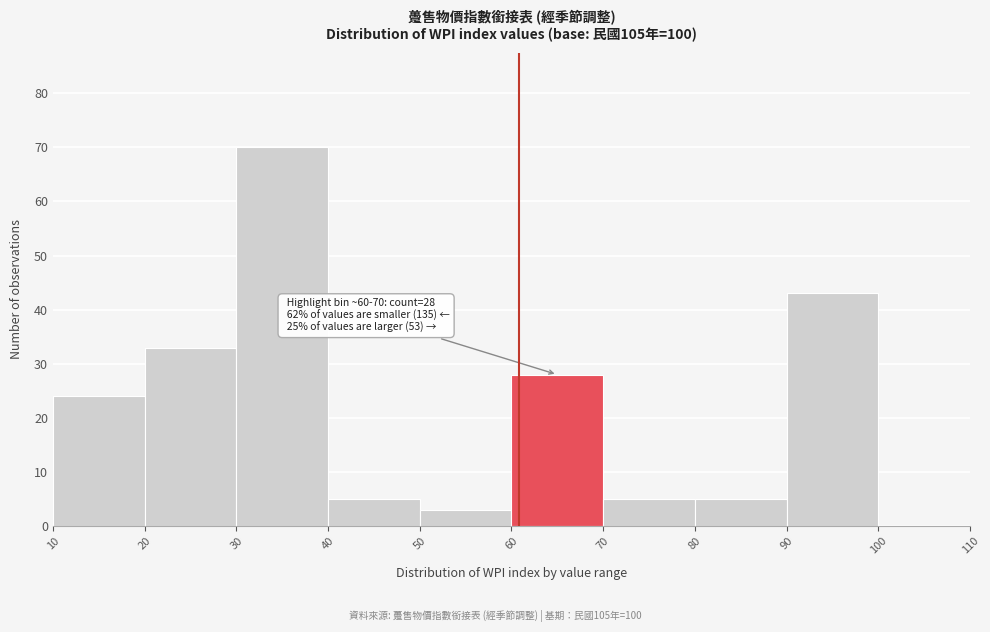

Which range on the x-axis has the tallest bar?

30 to 40